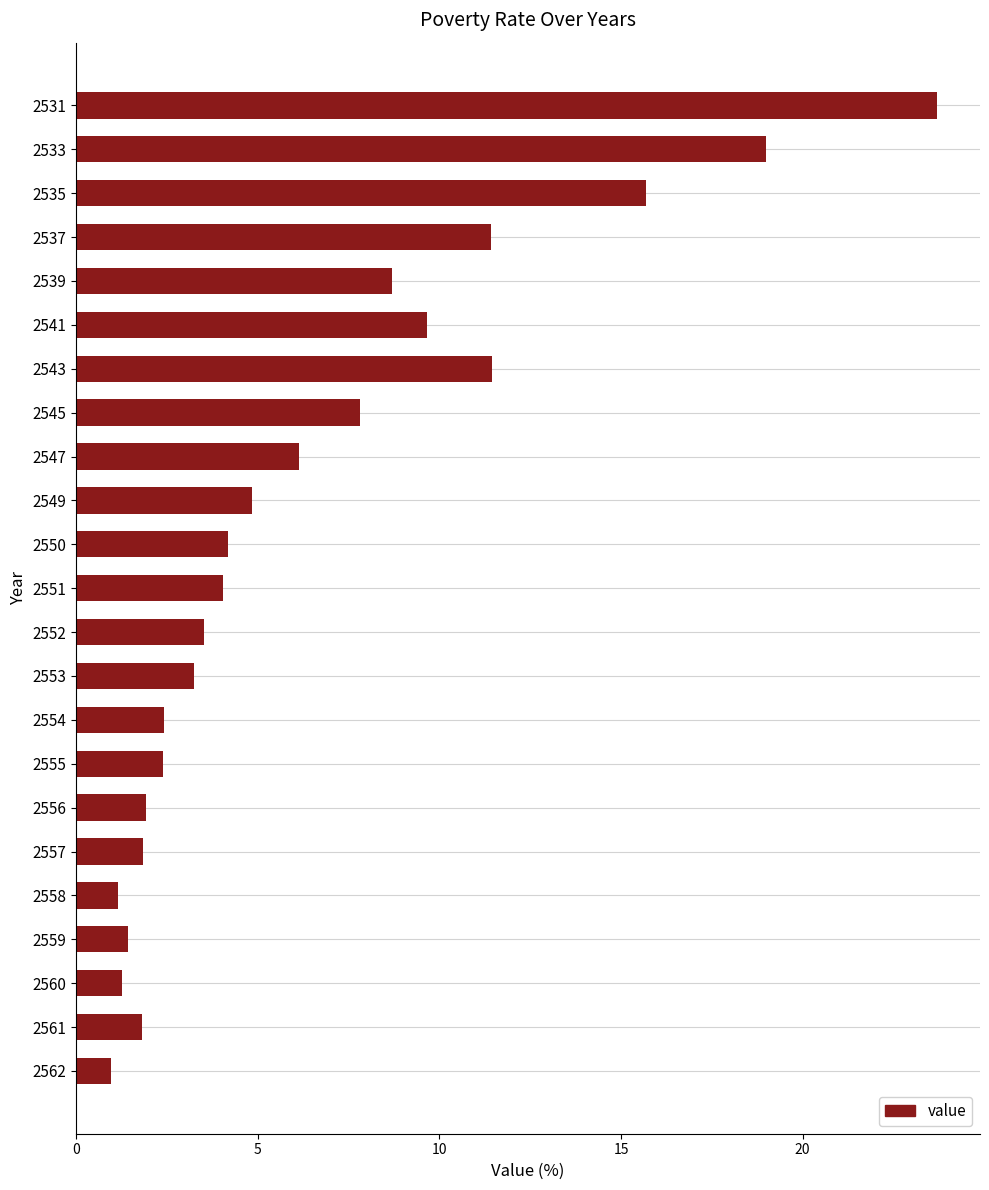

Is it true that the value at 2541 is 13.5?

False